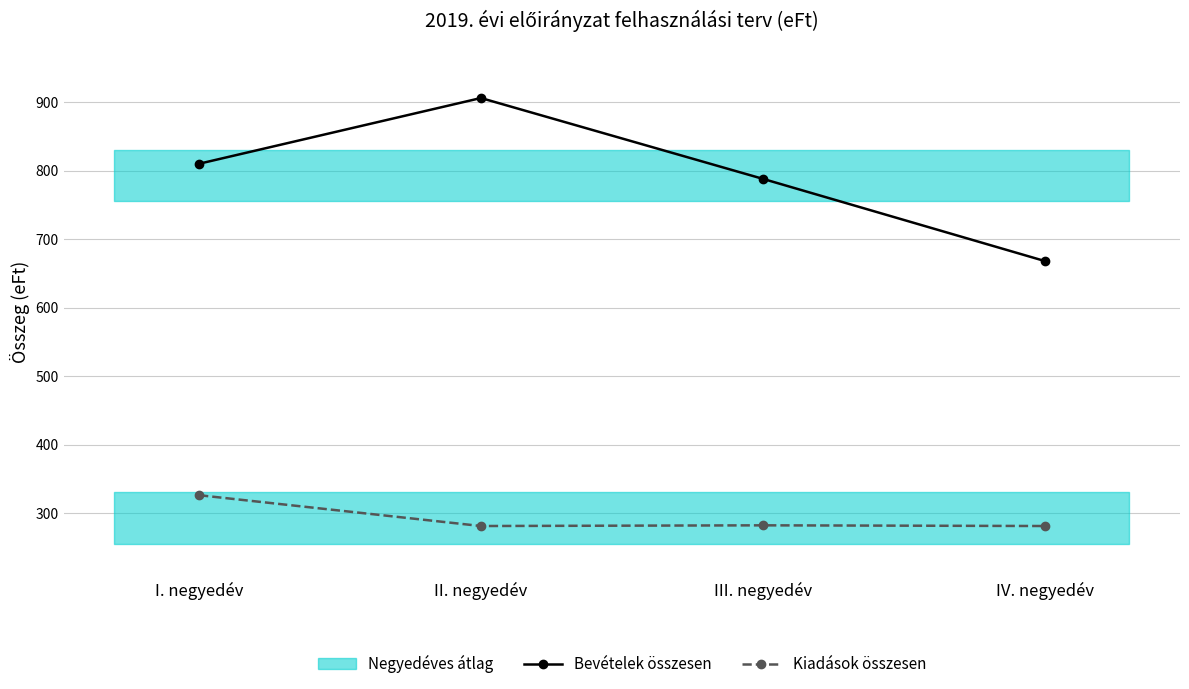

Which series changed the most between I. negyedév and IV. negyedév?

Bevételek összesen